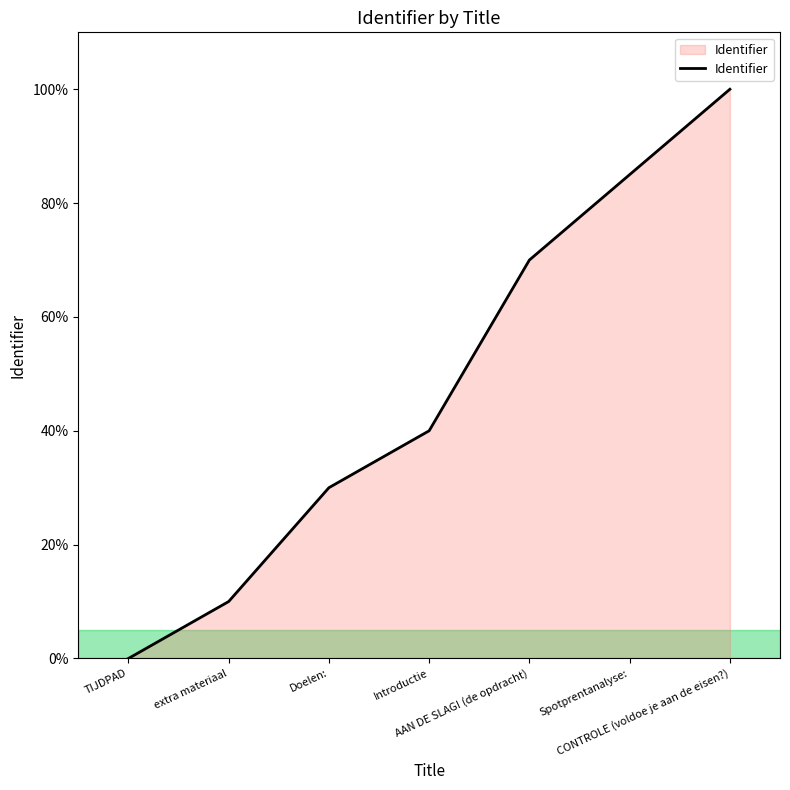

At which category does the chart reach its minimum across all series?

TIJDPAD